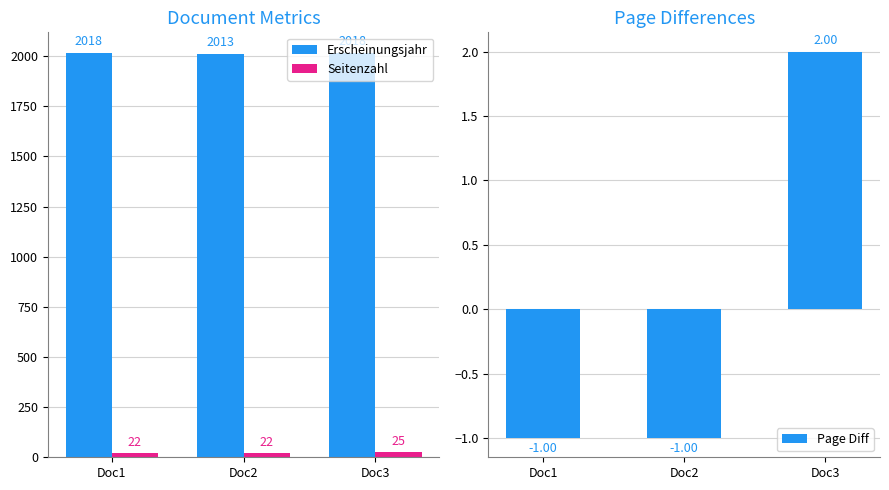

What is the value of the Page Diff bar at the 3rd from the left?

2